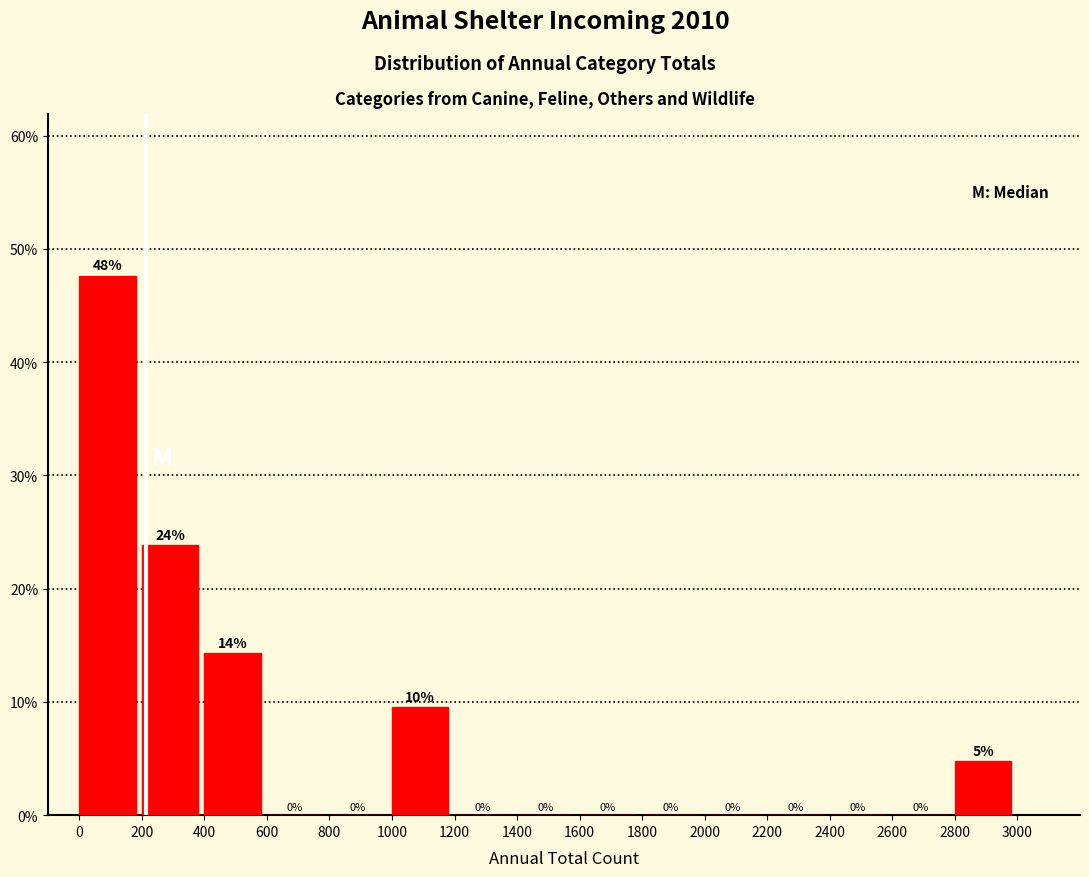

Which range on the x-axis has the tallest bar?

0 to 200